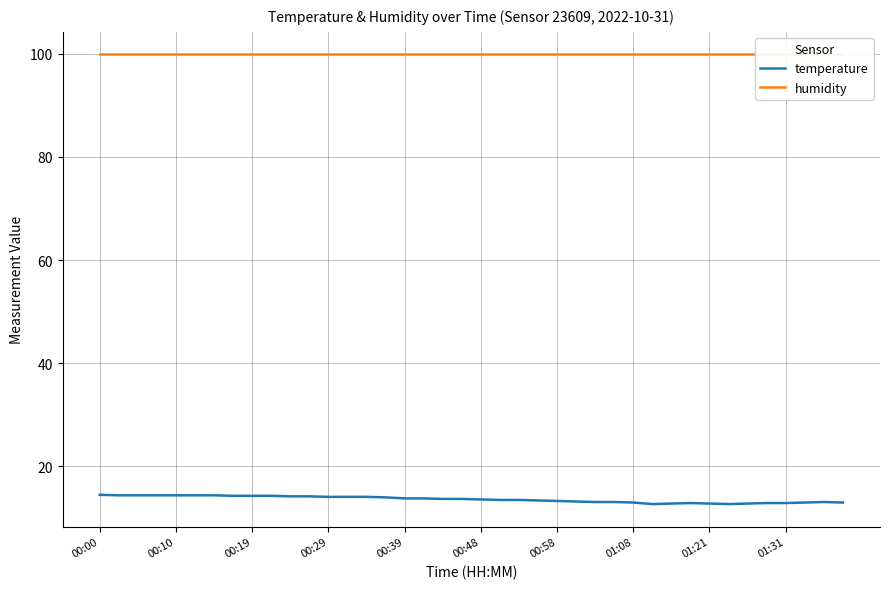

Is it true that temperature equals 22.4 at 00:19?

False